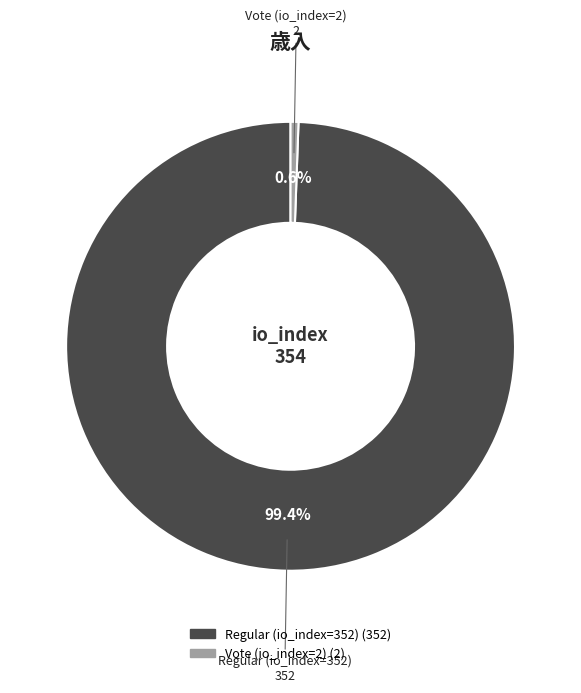

The Vote (io_index=2) slice represents 8% of the pie. True or false?

False